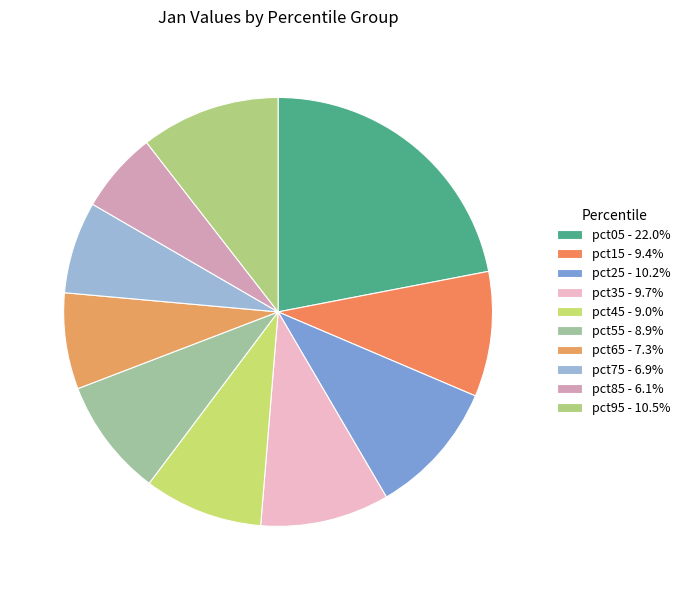

True or false: pct45 accounts for 9% of the total.

True